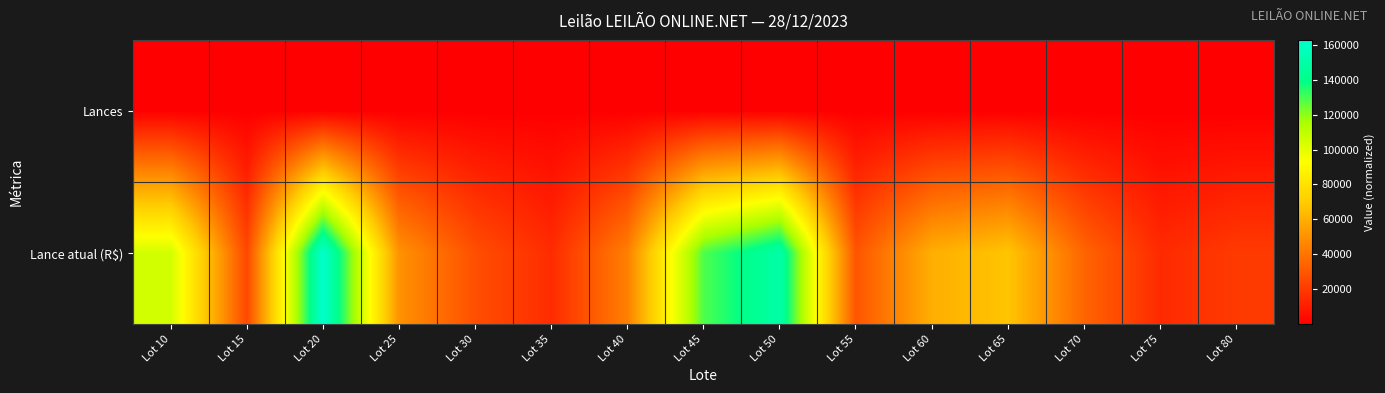

List the series in order of their peak value, highest first.

Lance atual (R$), Lances